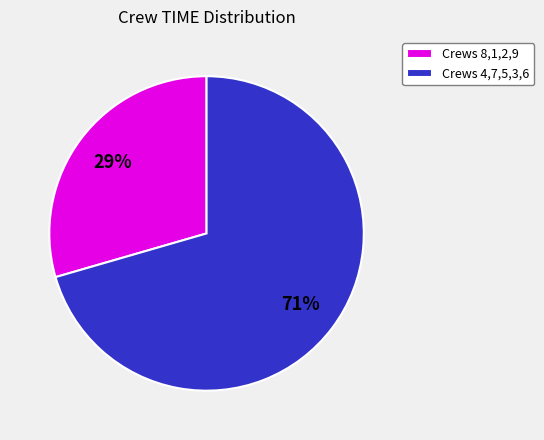

Is there a majority slice in this chart?

Yes